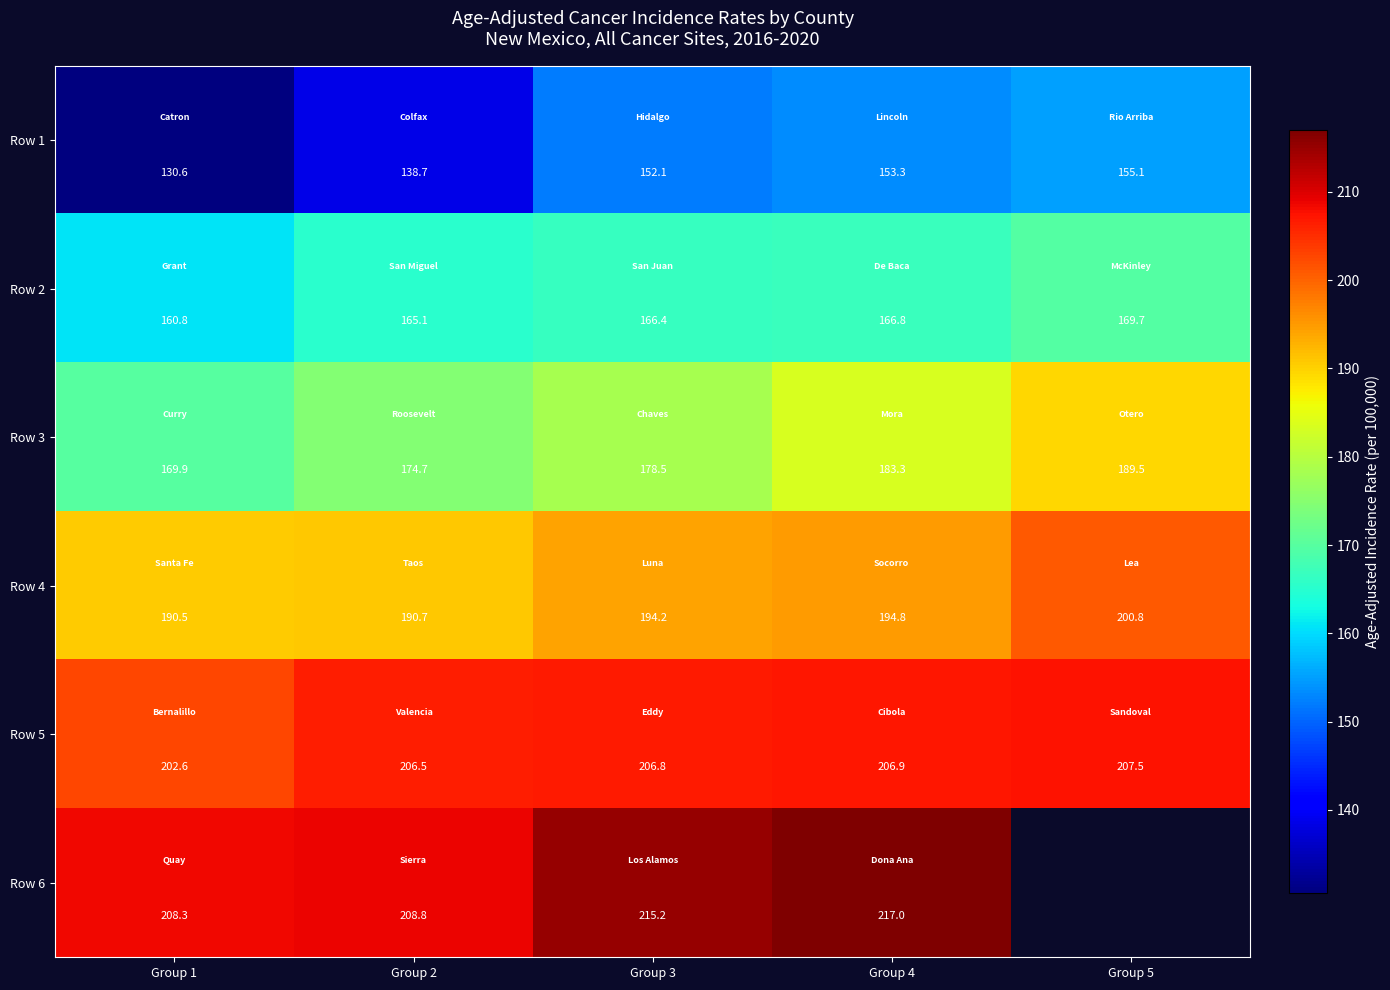

Rank the series at Group 3 from lowest to highest value.

Row 1, Row 2, Row 3, Row 4, Row 5, Row 6